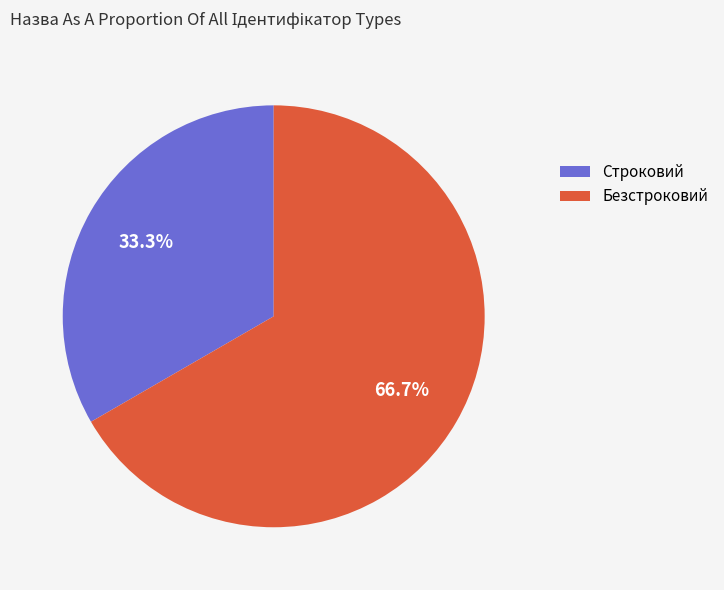

Approximately how many times larger is the value at Безстроковий compared to Строковий?

2.0